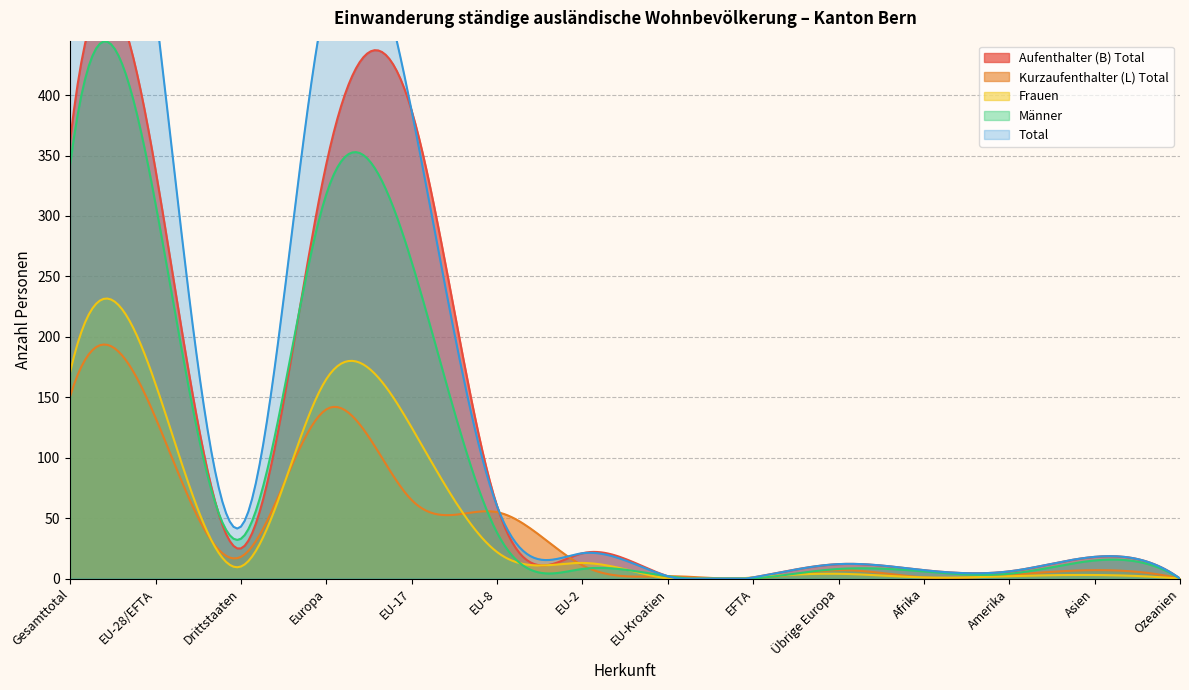

True or false: Männer and Frauen intersect in this chart.

True